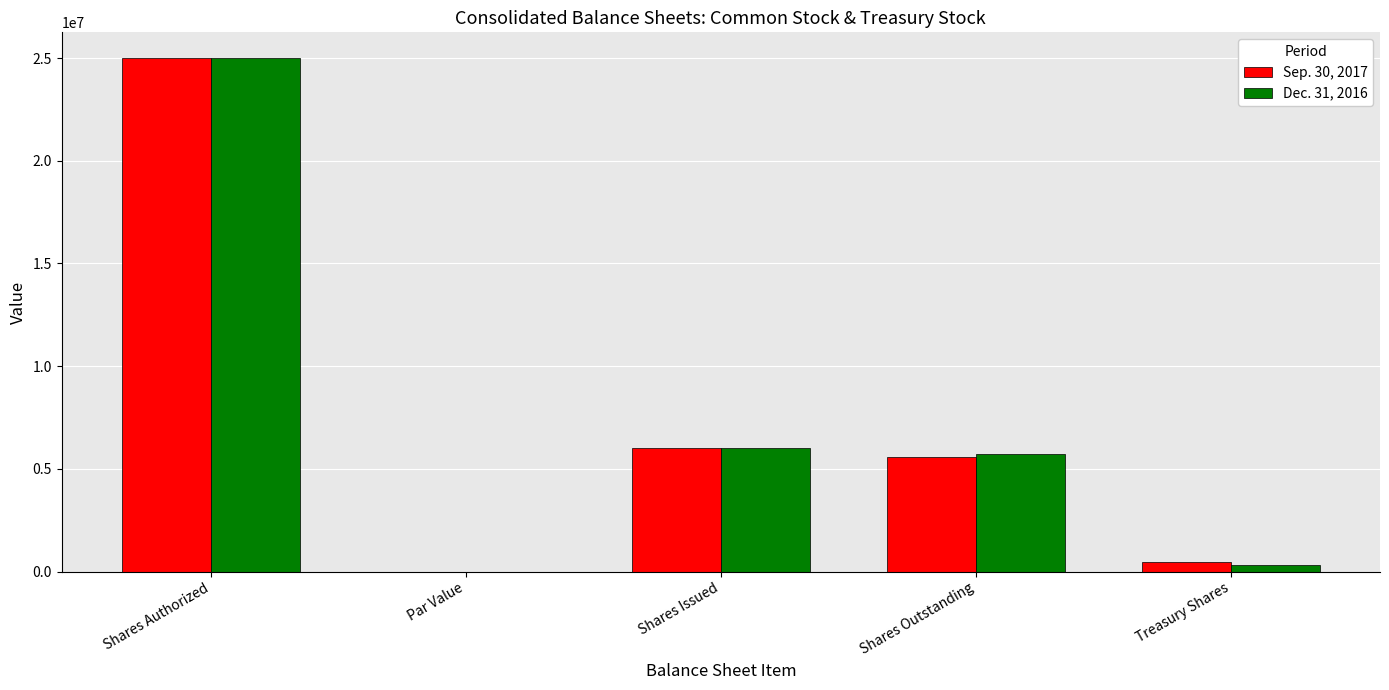

How many series are shown in this chart?

2